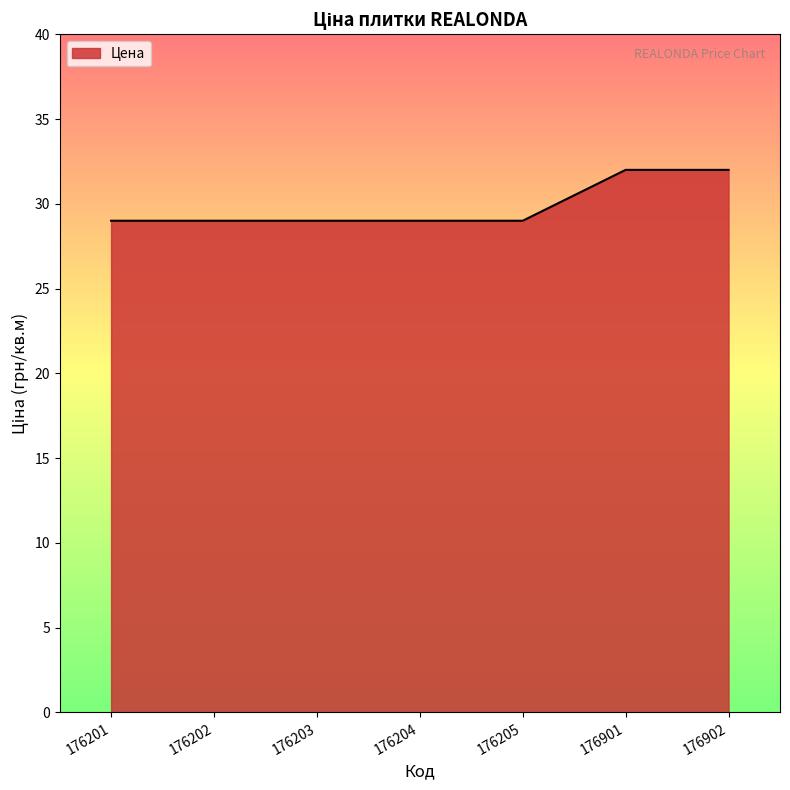

Does the chart have visible grid lines?

No